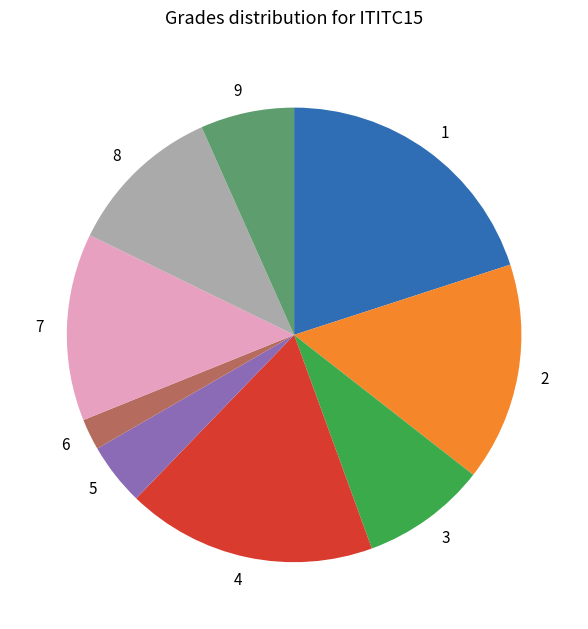

Which slice is the largest?

1